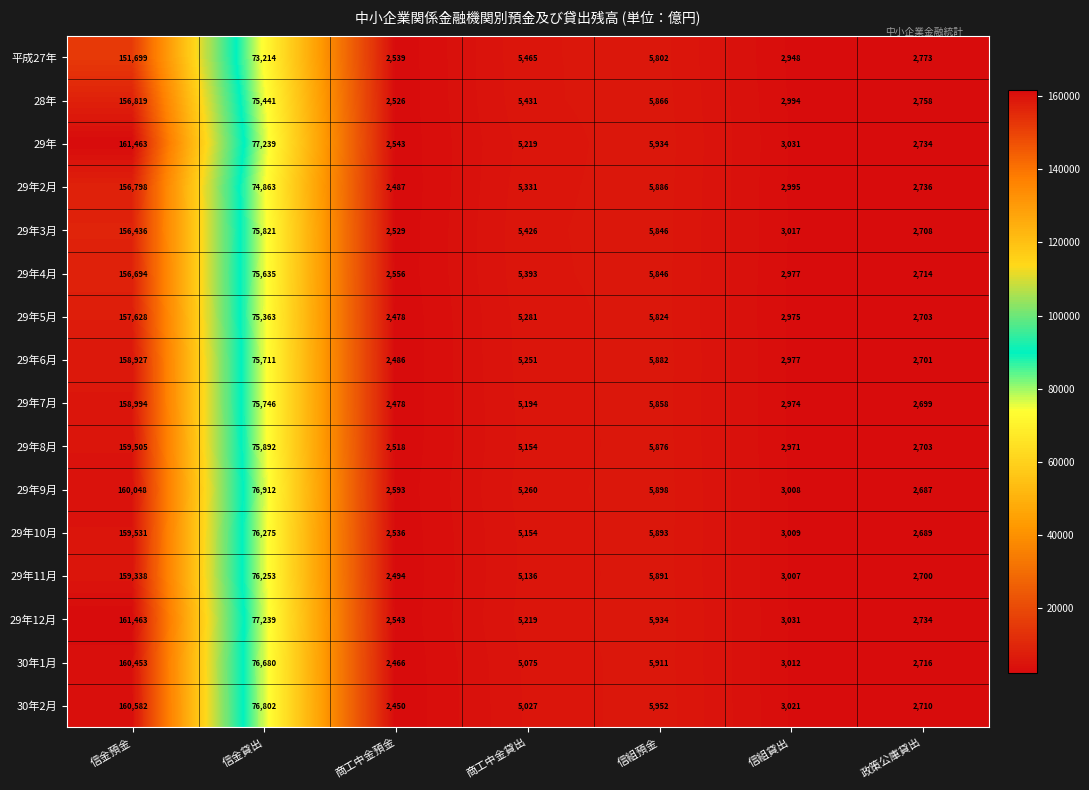

True or false: 29年4月 has a value of 758 at 政策公庫貸出.

False